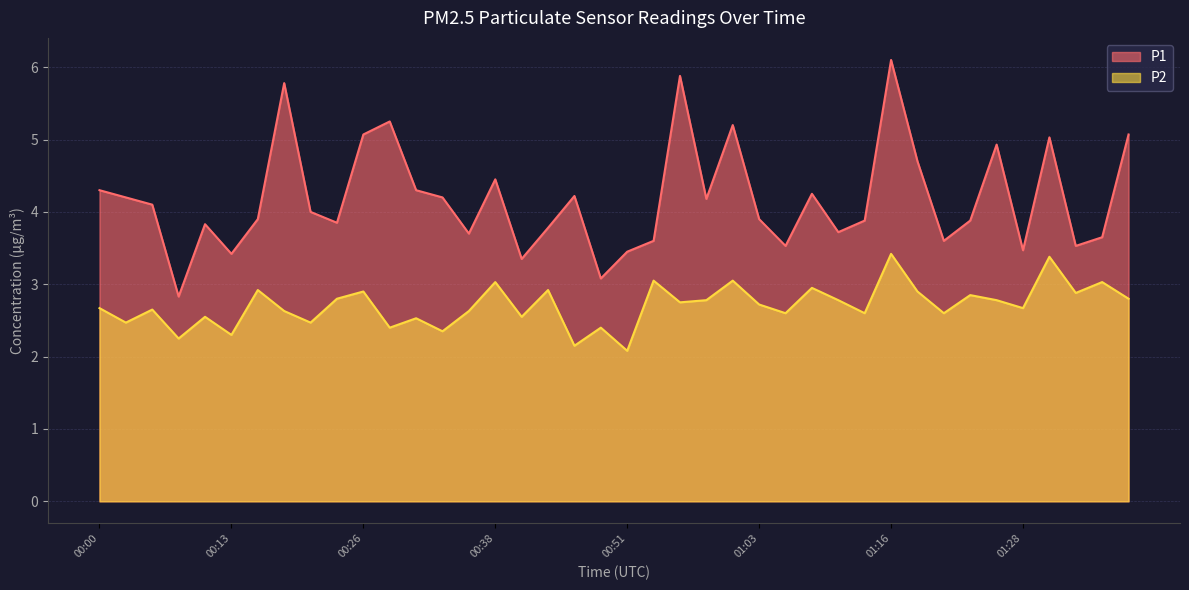

Is it true that P1 equals 4.7 at 01:18?

True